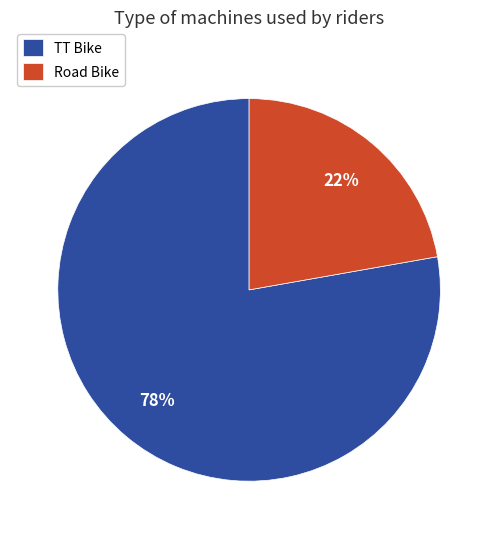

How many segments does this pie chart have?

2